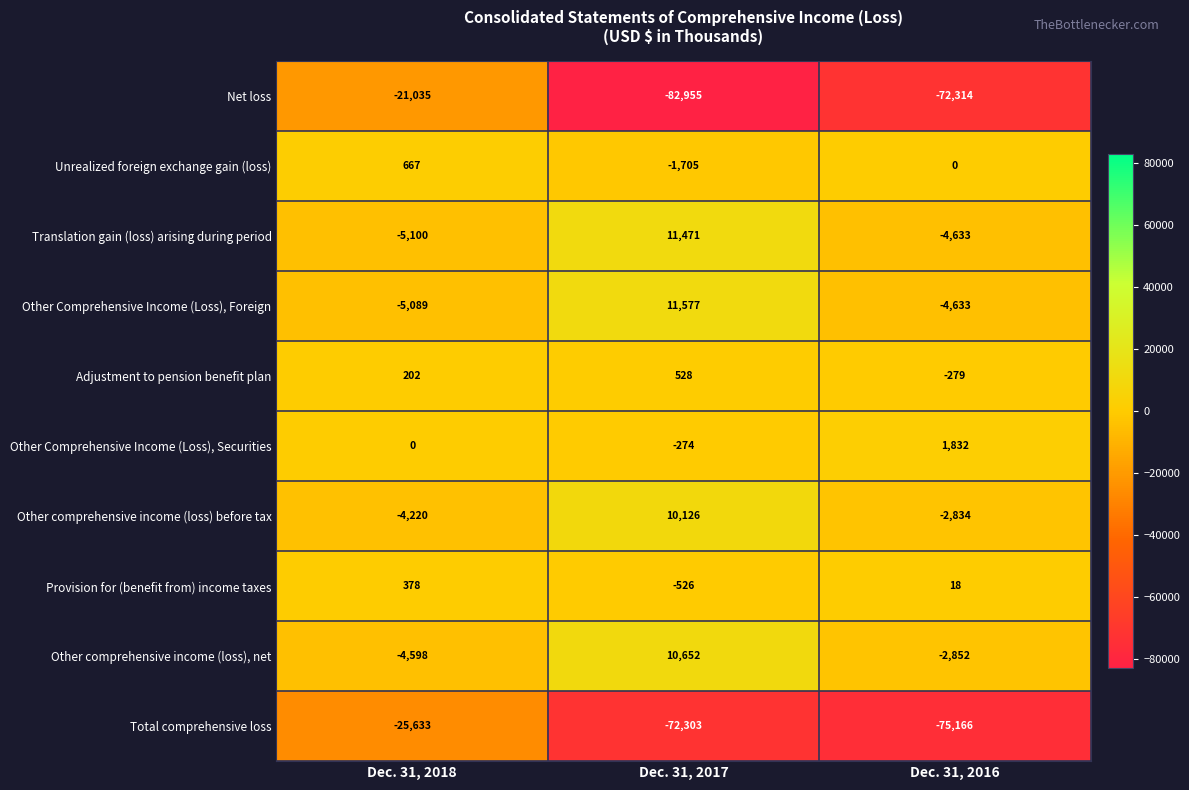

What is the total value across all series at Dec. 31, 2017?

-113409